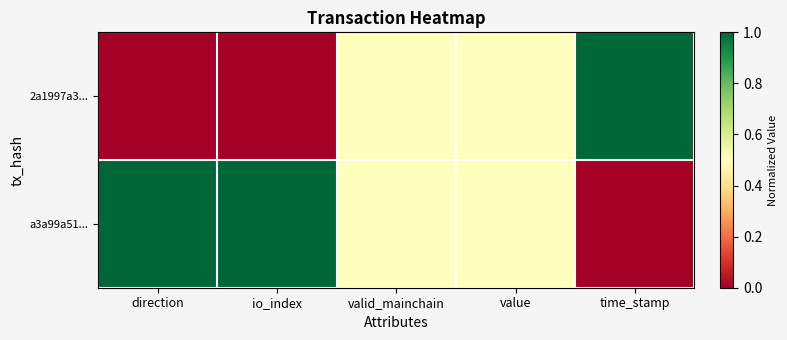

Rank the series by their maximum value, from highest to lowest.

2a1997a3..., a3a99a51...